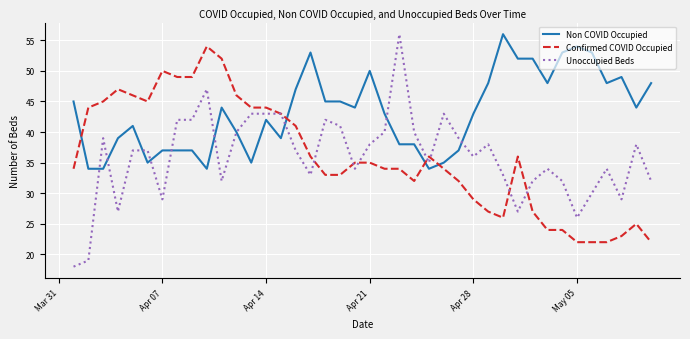

What is the difference between the maximum and second lowest values in the Confirmed COVID Occupied series?

32